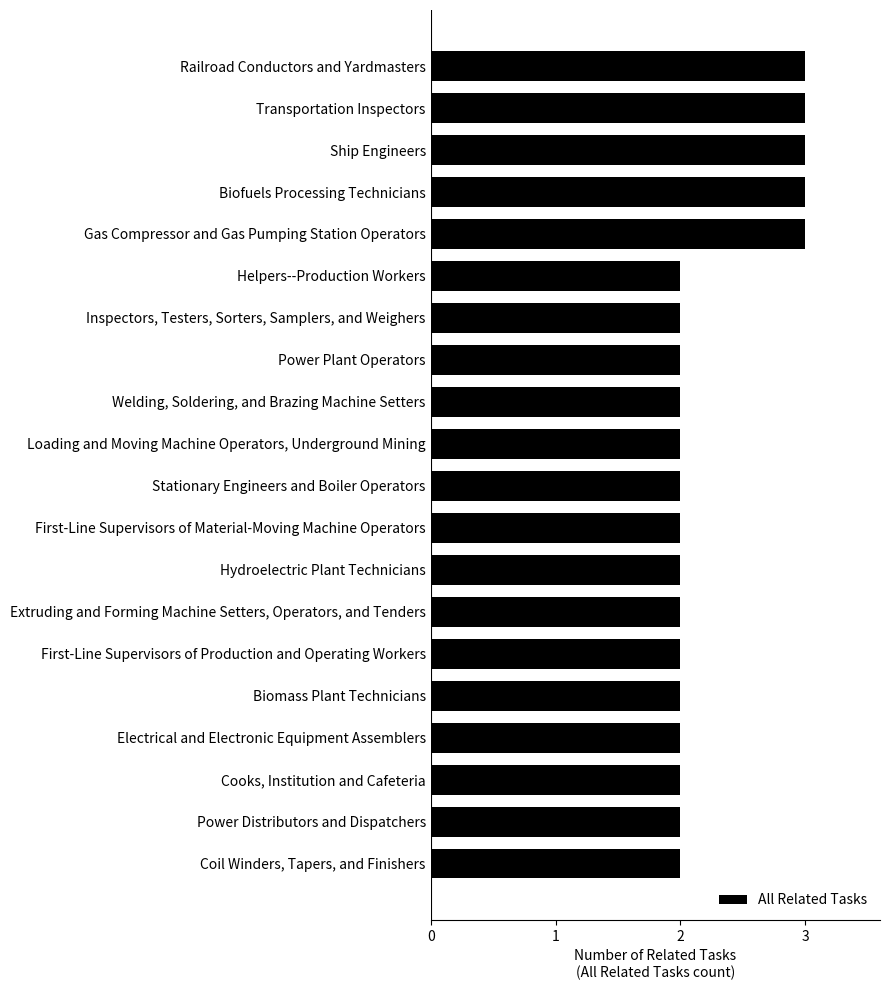

What is the sum of all values?

45